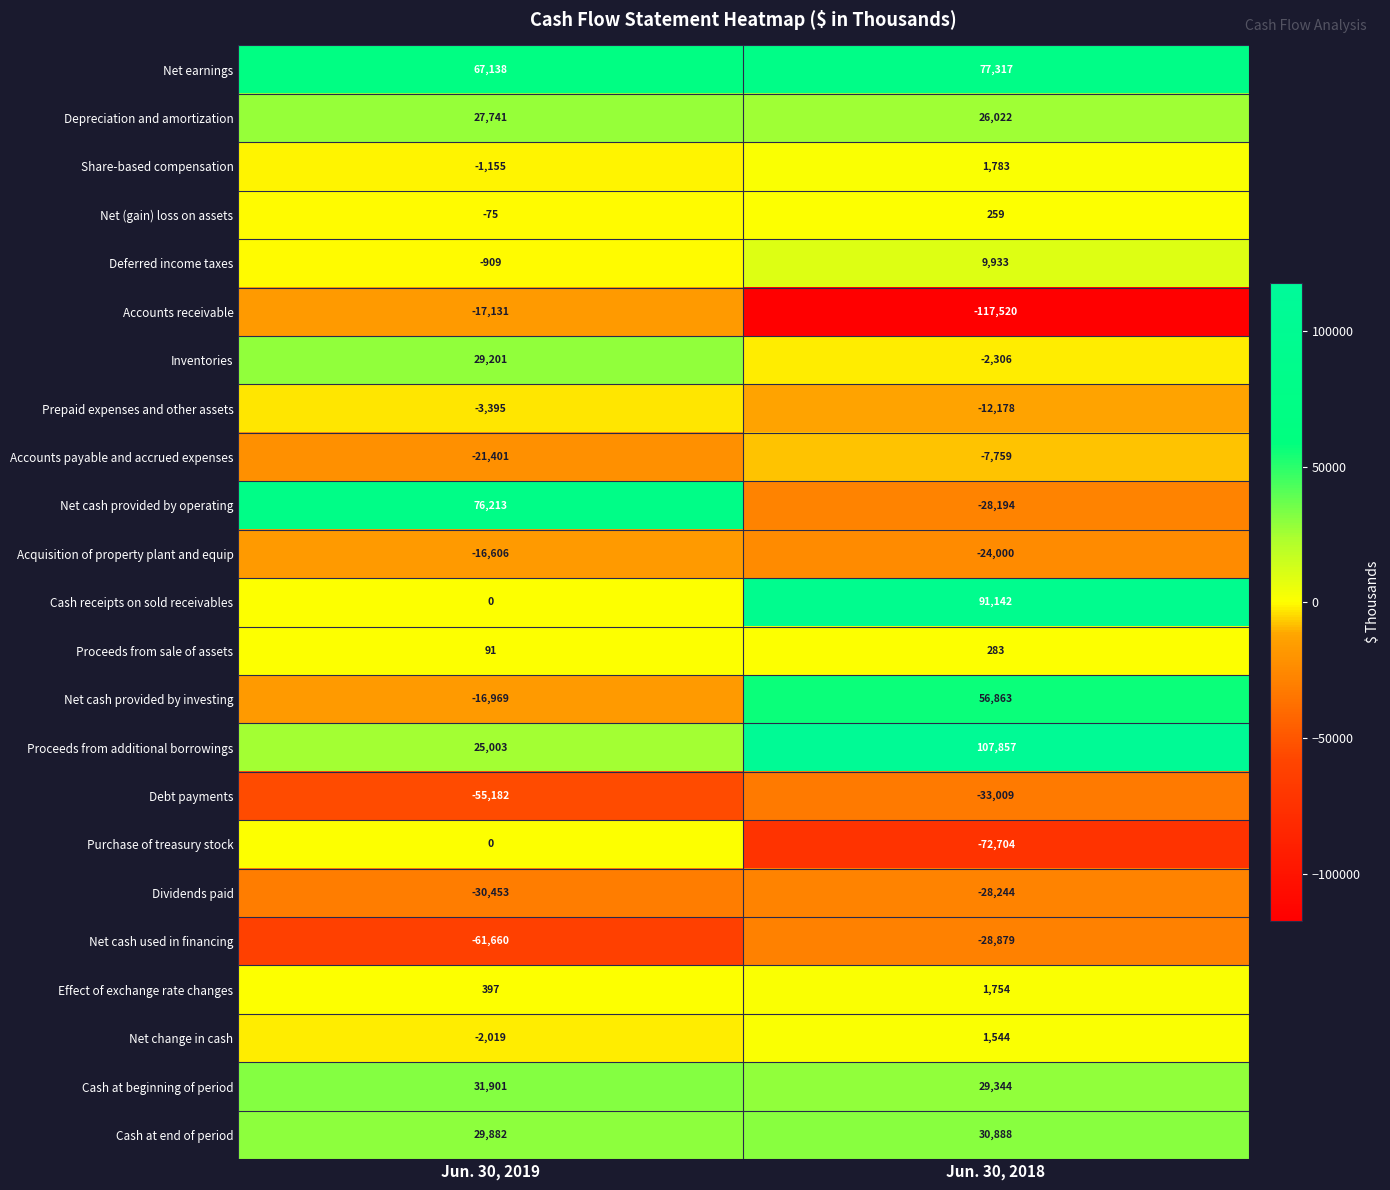

At which category is the sum across all series the highest?

Jun. 30, 2018